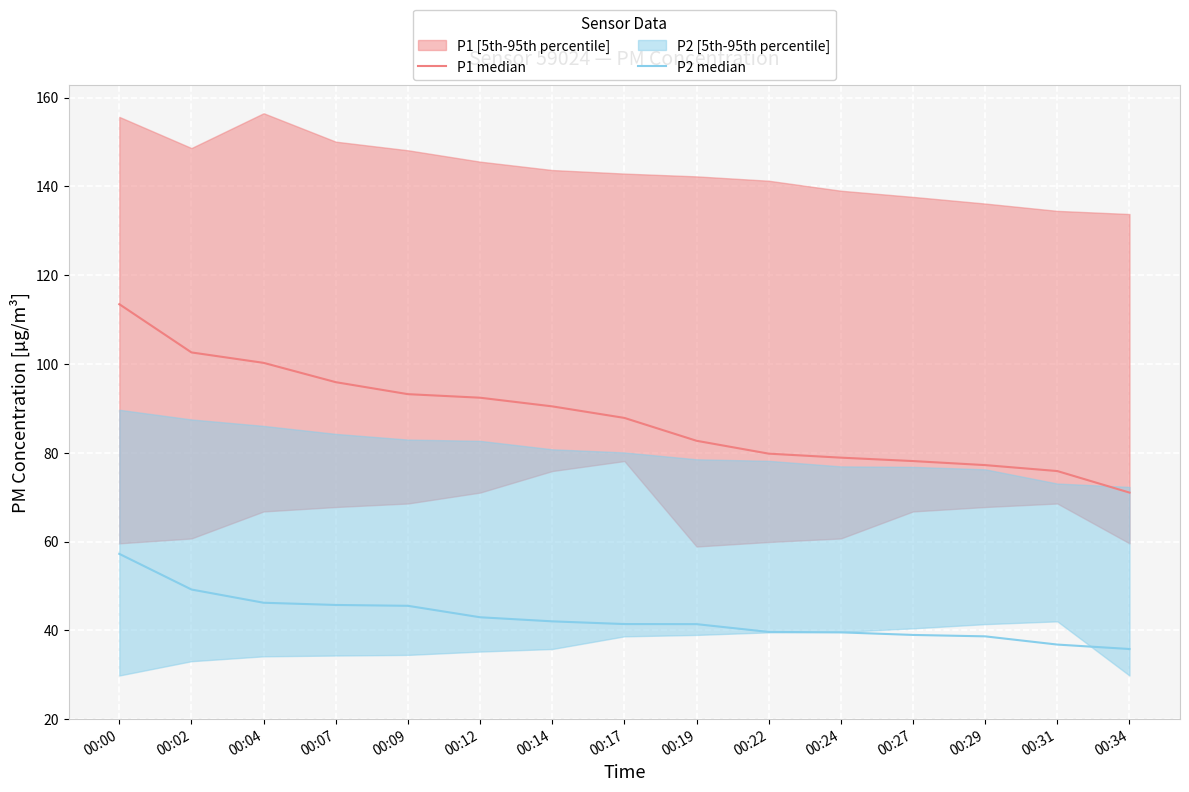

Read the P1 median value at 00:02.

102.6